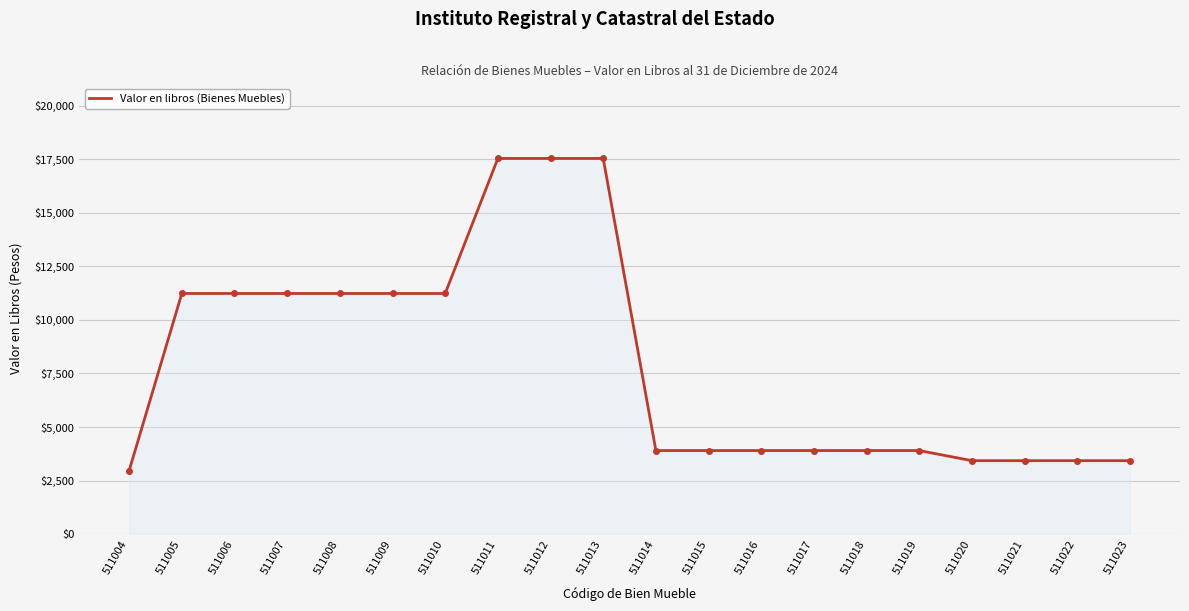

The chart shows a value of 11236 at 511008. True or false?

True